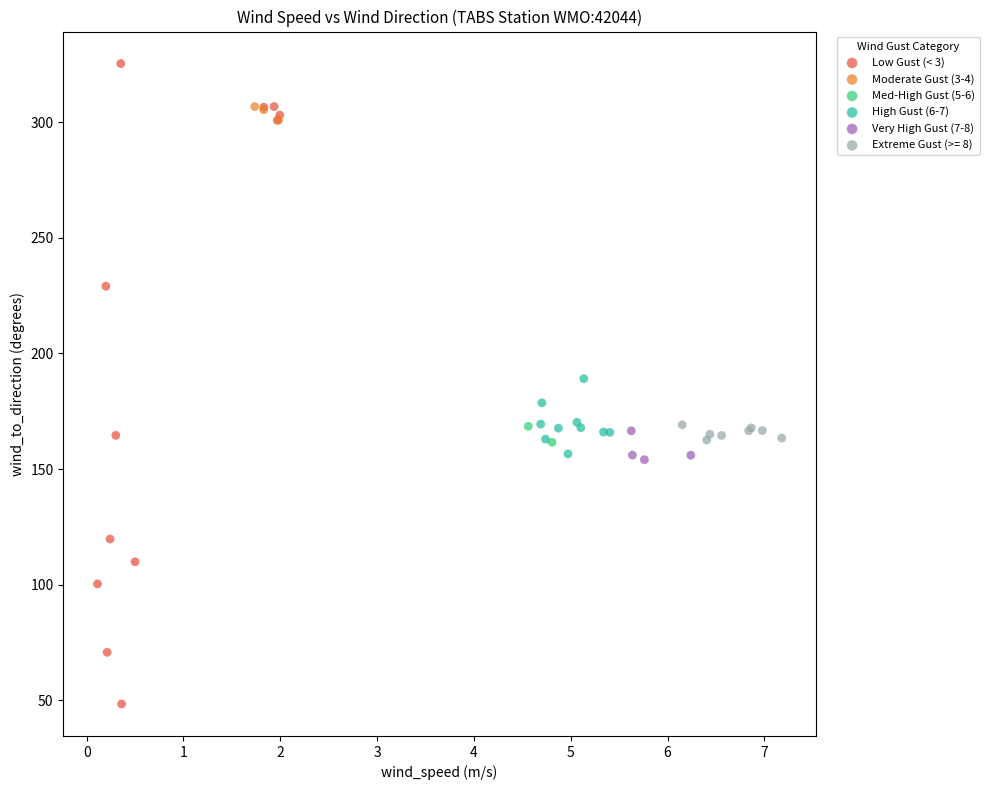

What are all the series names shown in the legend?

Low Gust (< 3), Moderate Gust (3-4), Med-High Gust (5-6), High Gust (6-7), Very High Gust (7-8), Extreme Gust (>= 8)